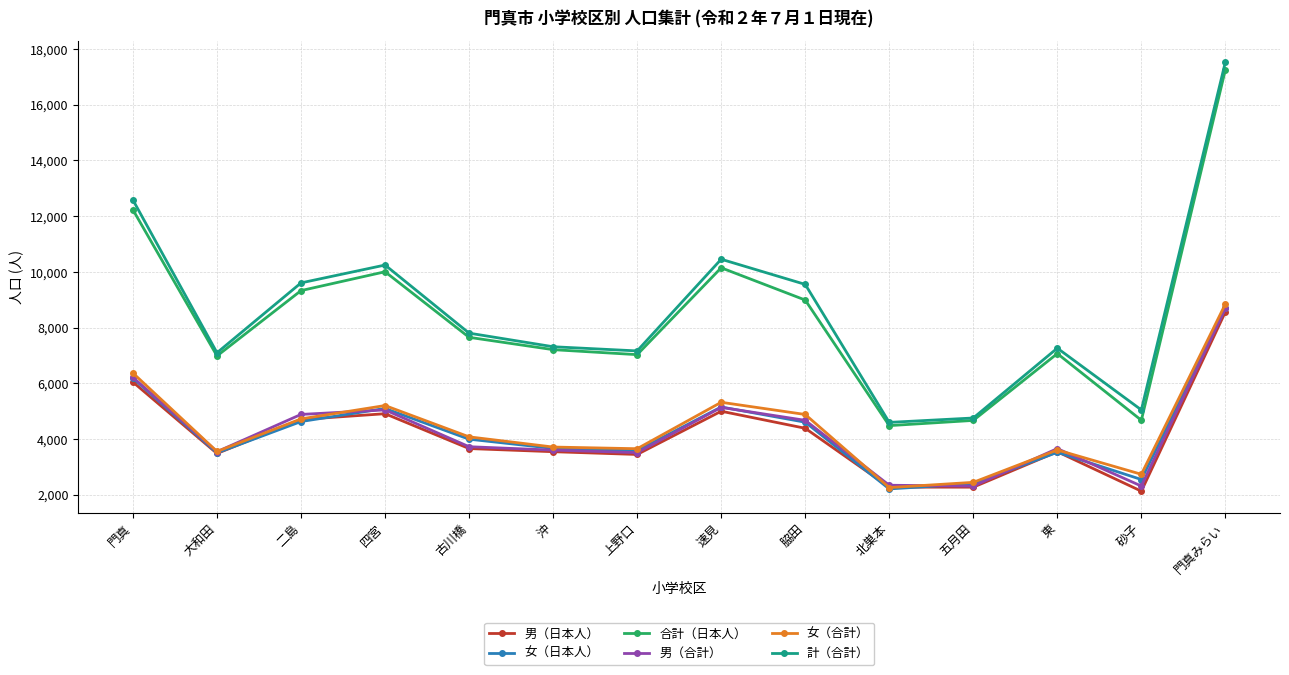

What is the approximate value of 女（合計） at 古川橋, to the nearest 100?

4100